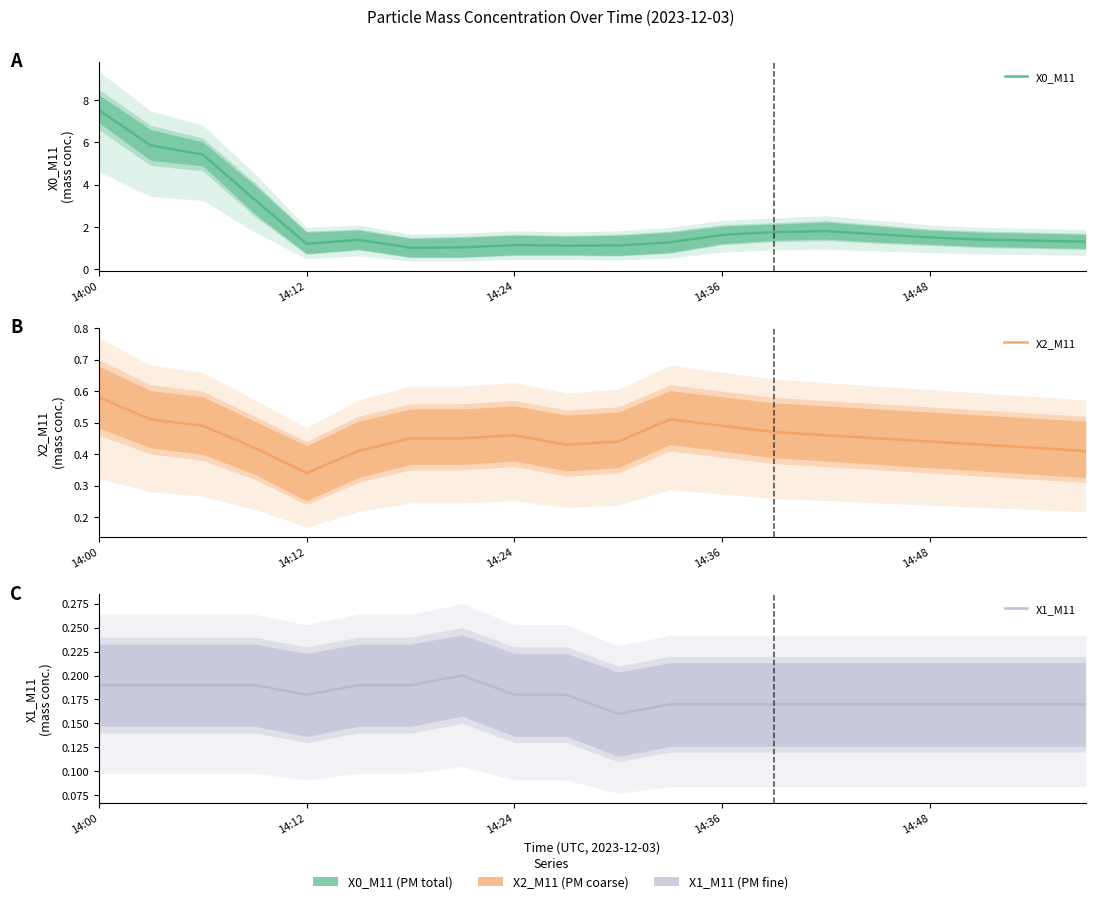

At how many categories does at least one series exceed 6?

1